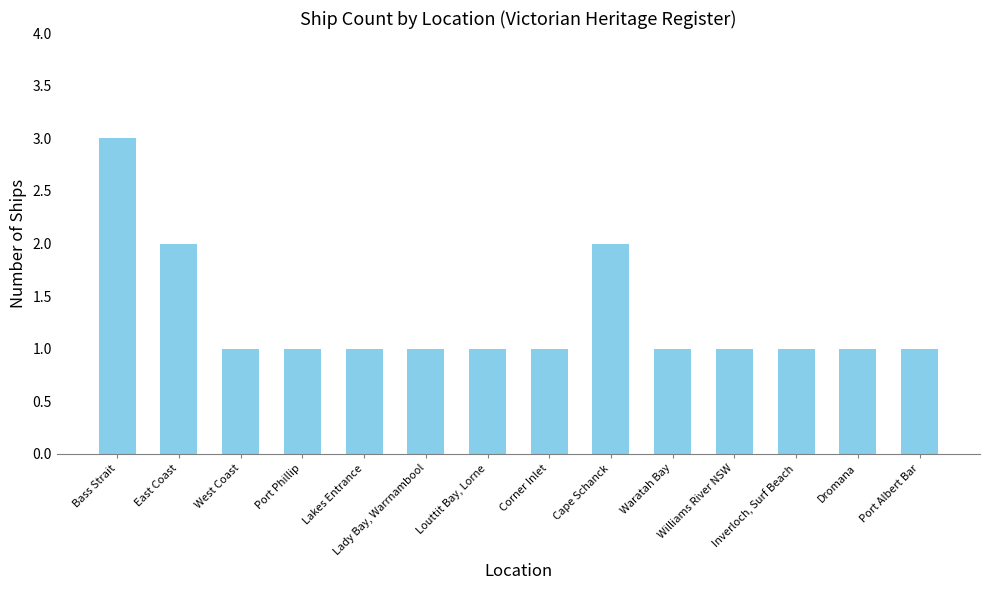

What is the greatest value displayed?

3